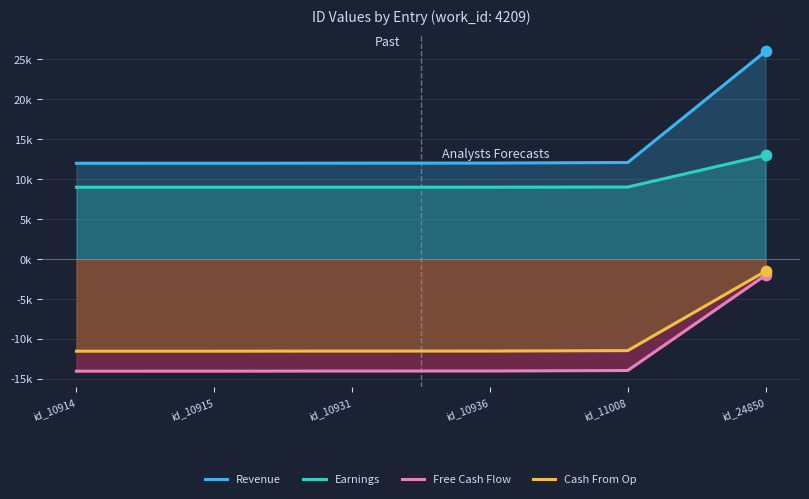

Is the value of Cash From Op at id_10915 greater than the value of Free Cash Flow at id_10915?

Yes